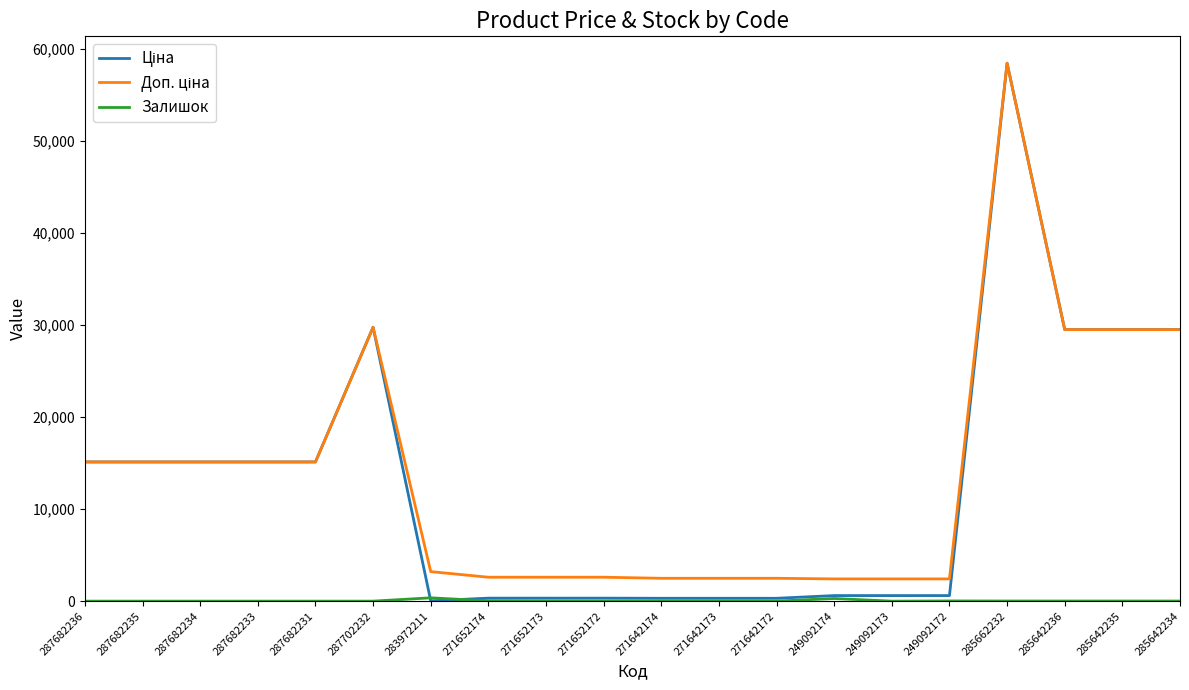

What is the difference between the highest and lowest values at 287682235?

15120.0